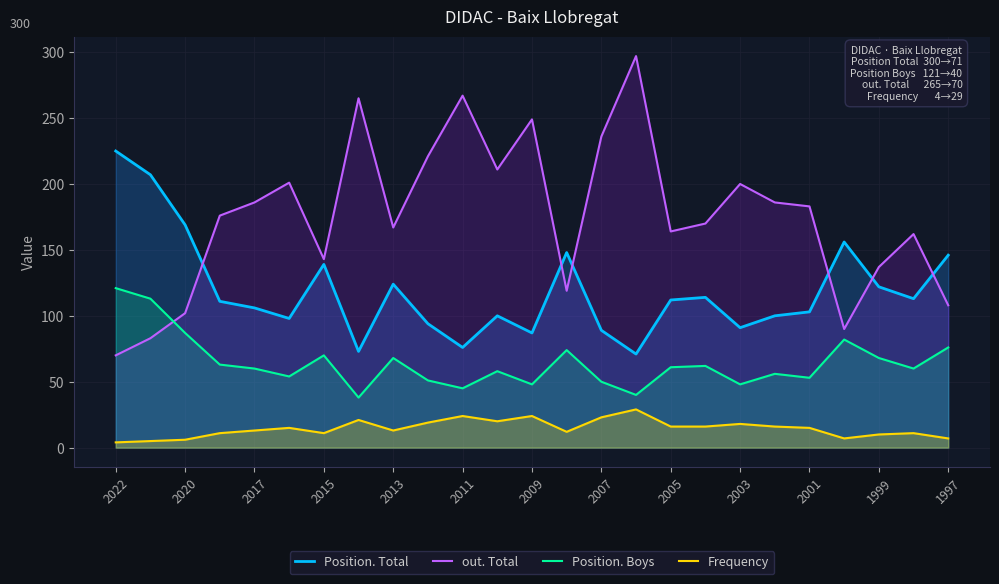

What is the average value of the Position. Boys series?

64